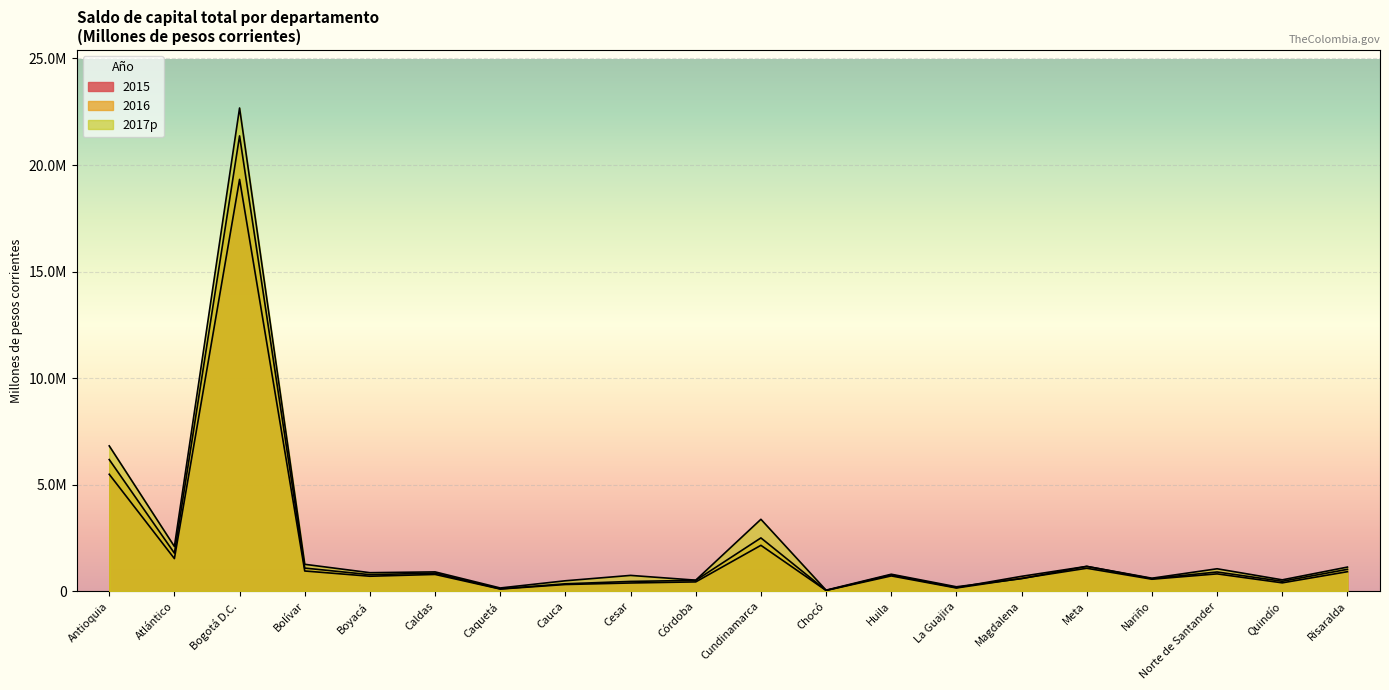

What is the difference between the 2016 values at Meta and La Guajira?

997373